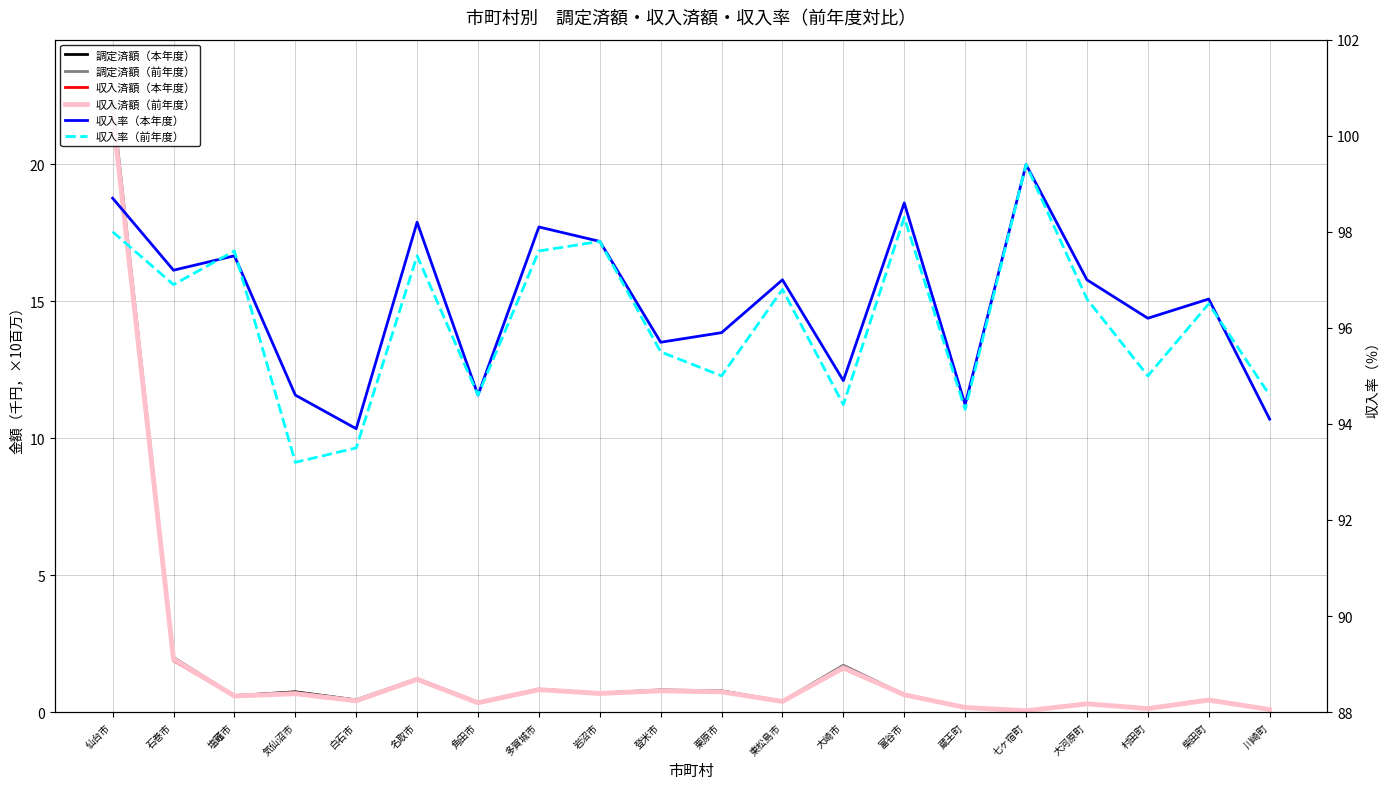

What is the difference between the maximum and minimum values in the 収入率（前年度） series?

6.2